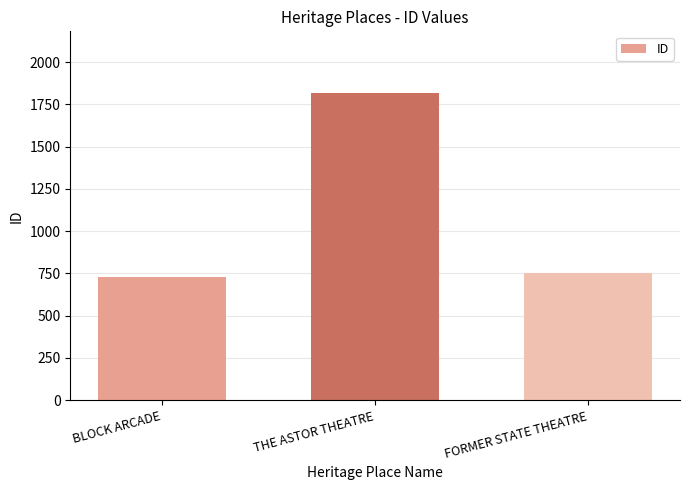

Where is the data nearest to the value 1274?

FORMER STATE THEATRE